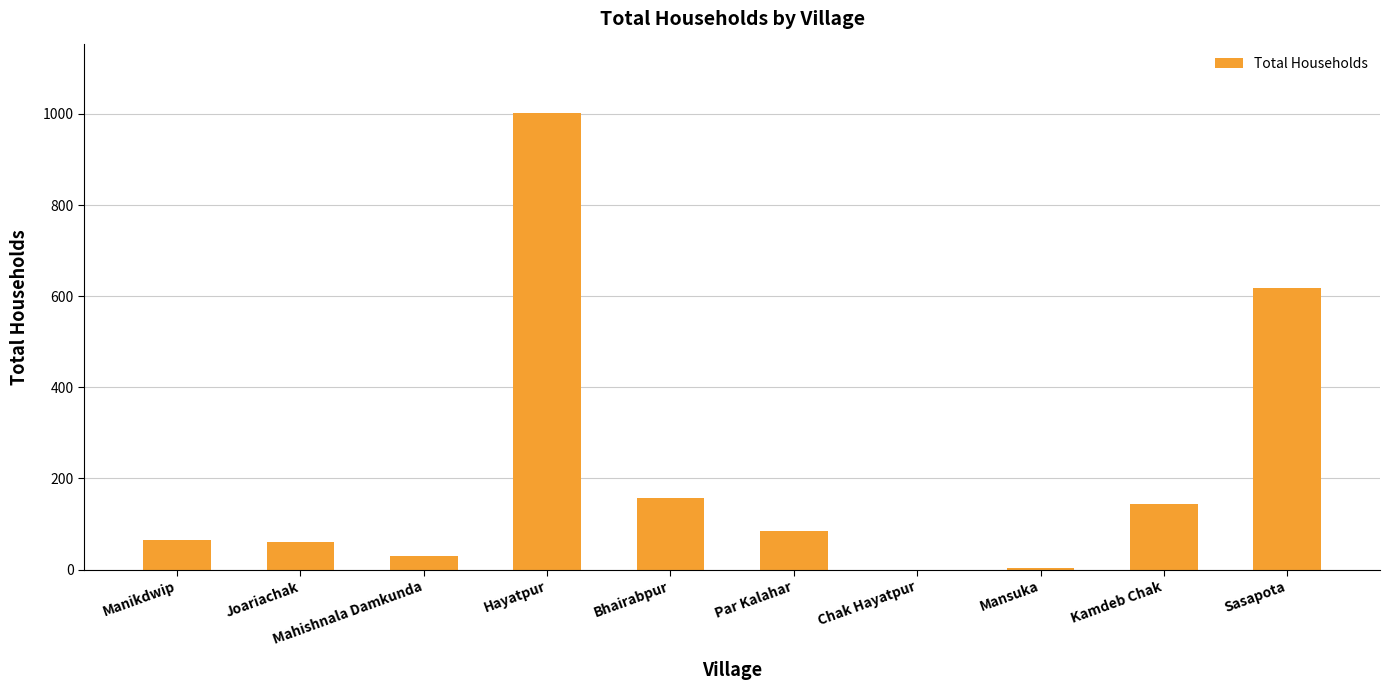

What is the greatest value displayed?

1002